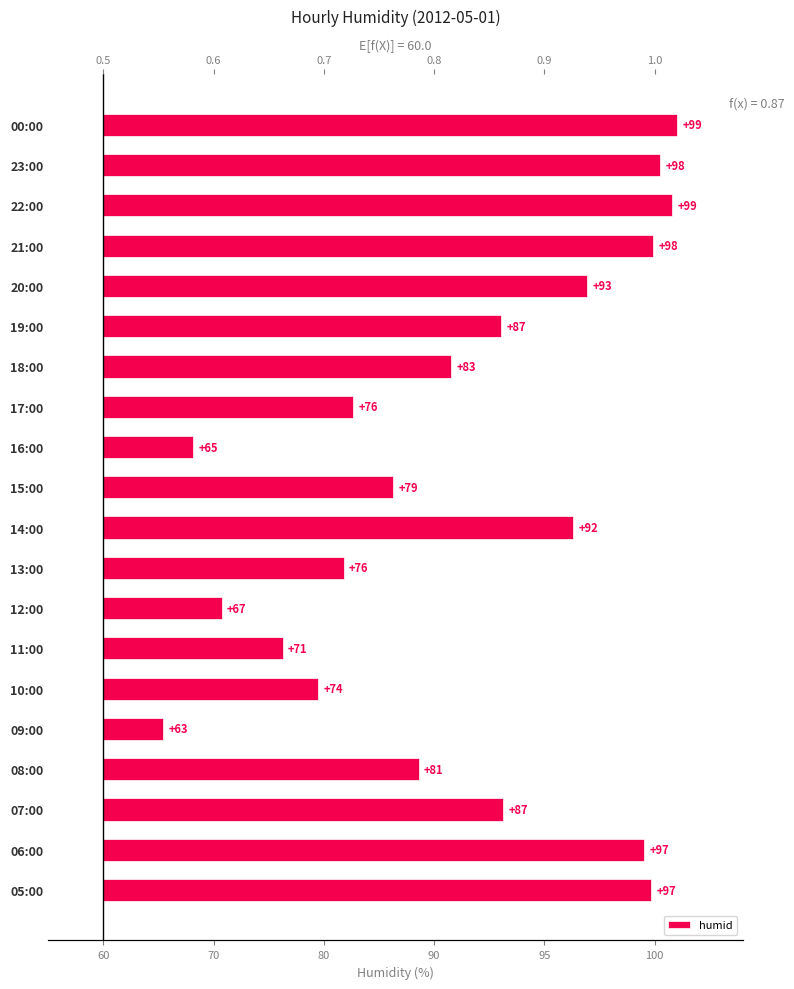

True or false: the data shows 0.6 at 19:00.

False